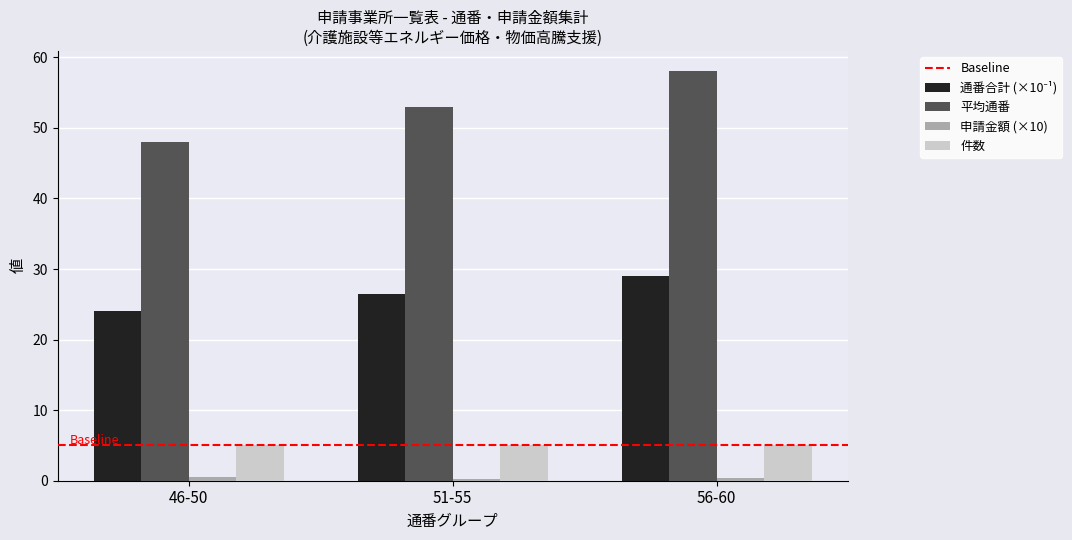

At which category does the chart reach its peak across all series?

56-60